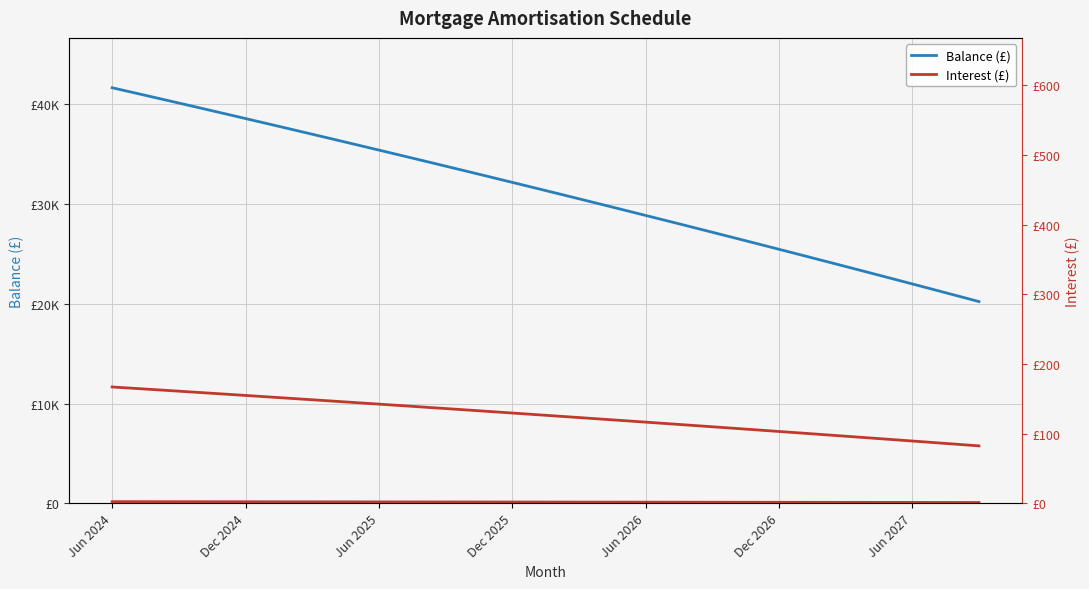

What is the minimum value shown in the chart?

82.4